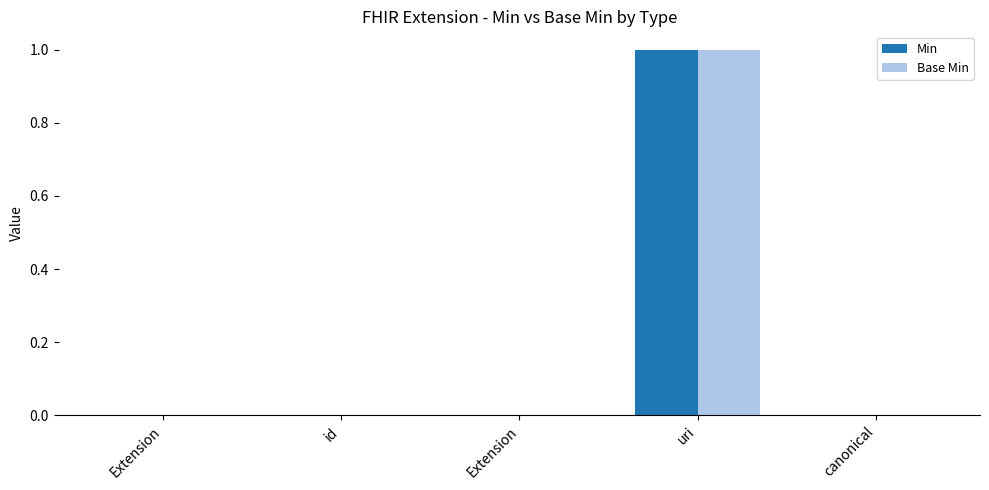

Reading left to right, extract all data points from this chart.

Min: 0	0	0	1	0
Base Min: 0	0	0	1	0